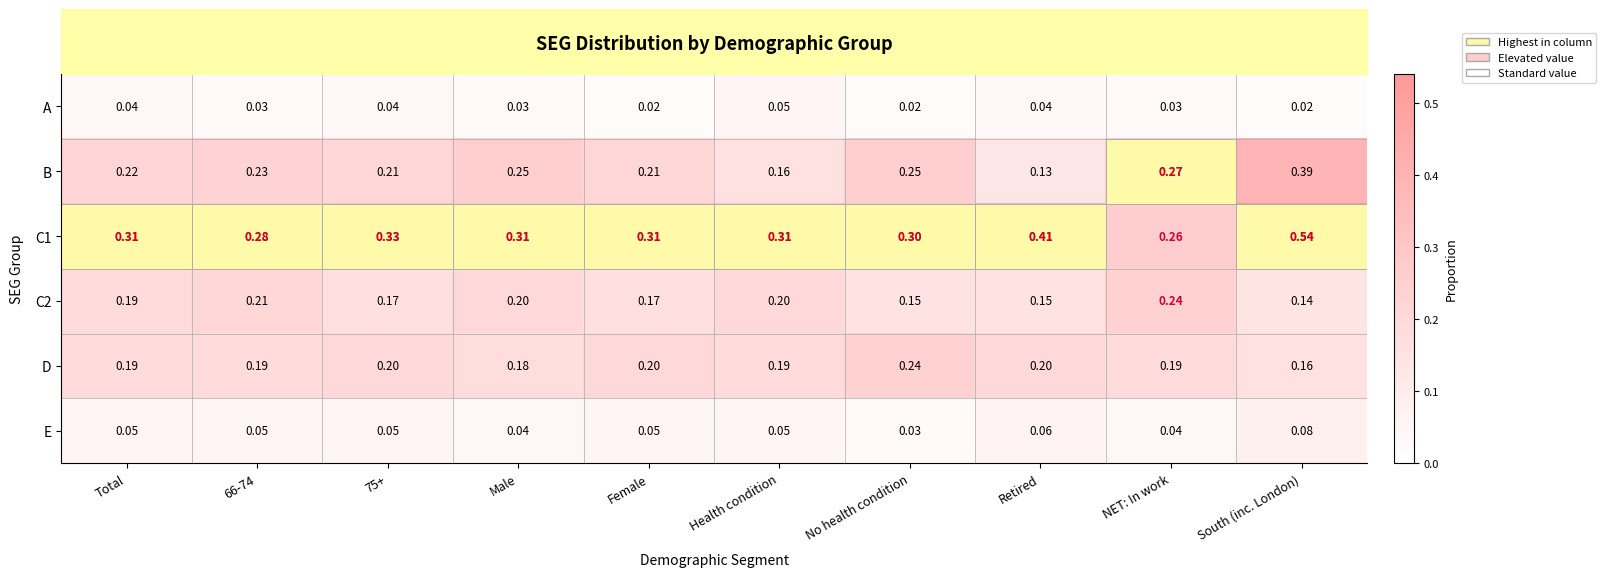

Where is B nearest to the value 0?

Retired